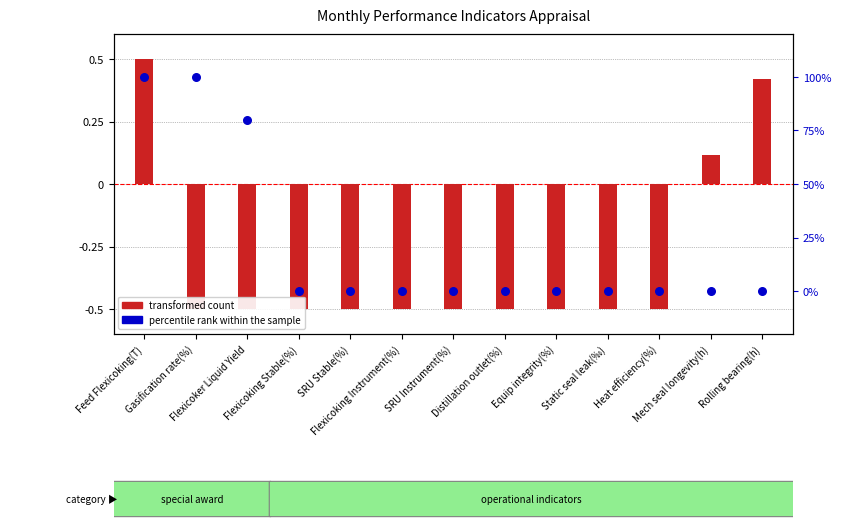

Which series reaches the maximum Y coordinate?

percentile rank within the sample